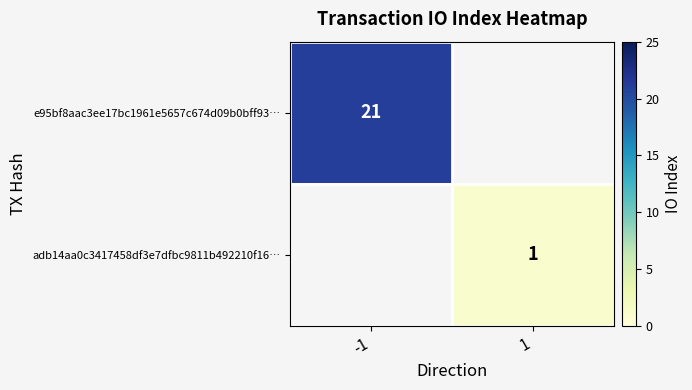

Which label corresponds to the largest value in the chart?

-1